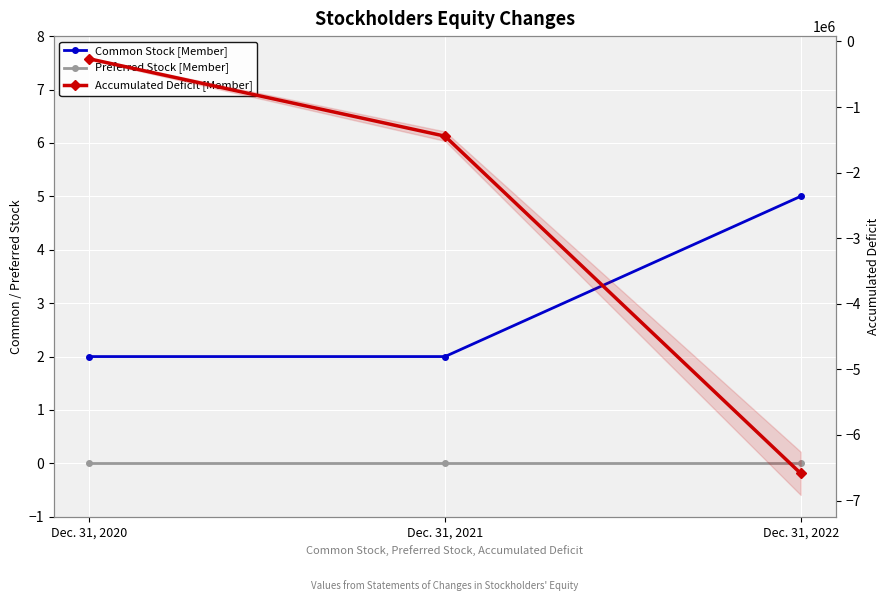

How many lines are shown in the chart?

3